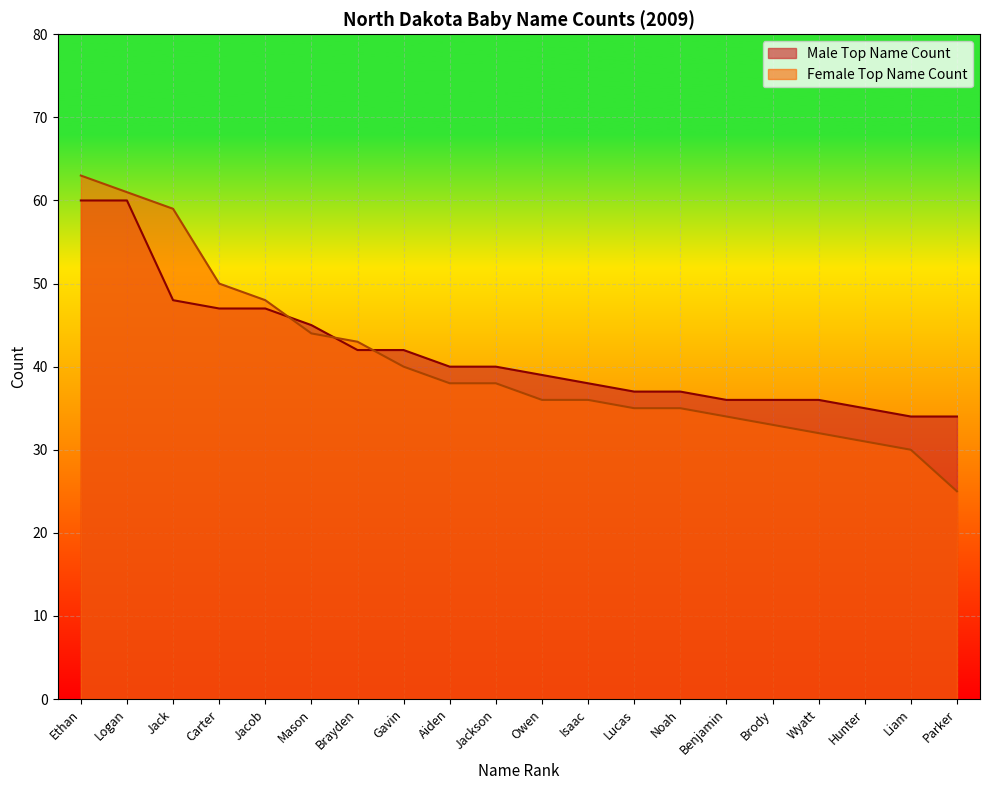

What is the difference between the highest and lowest values at Lucas?

2